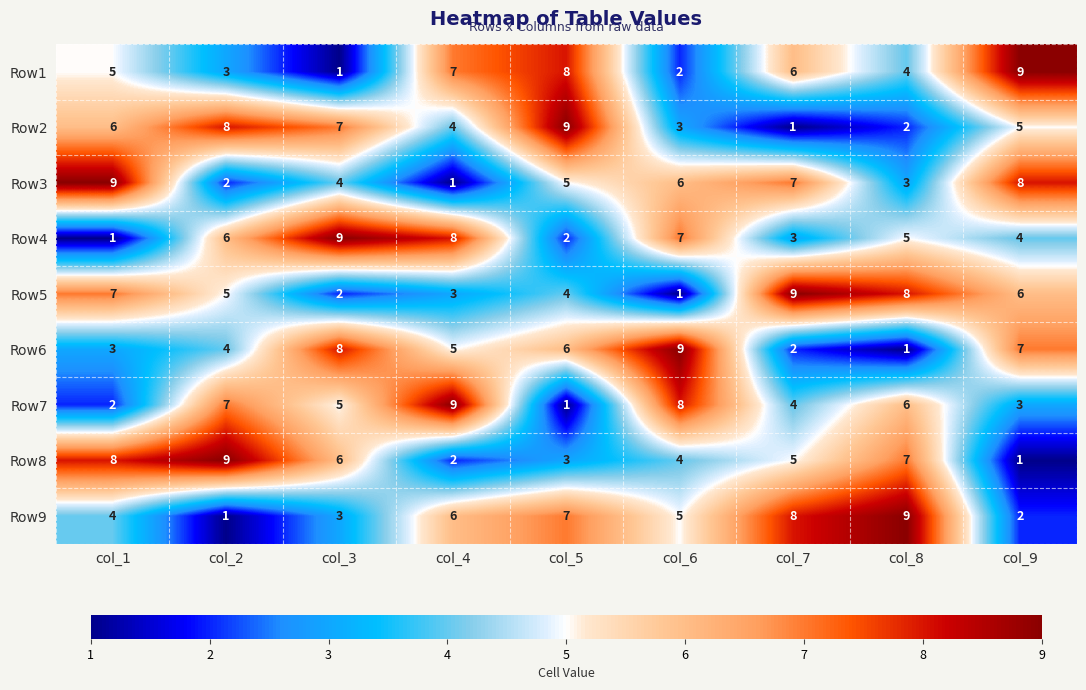

What is the difference between the maximum and minimum values in the Row2 series?

8